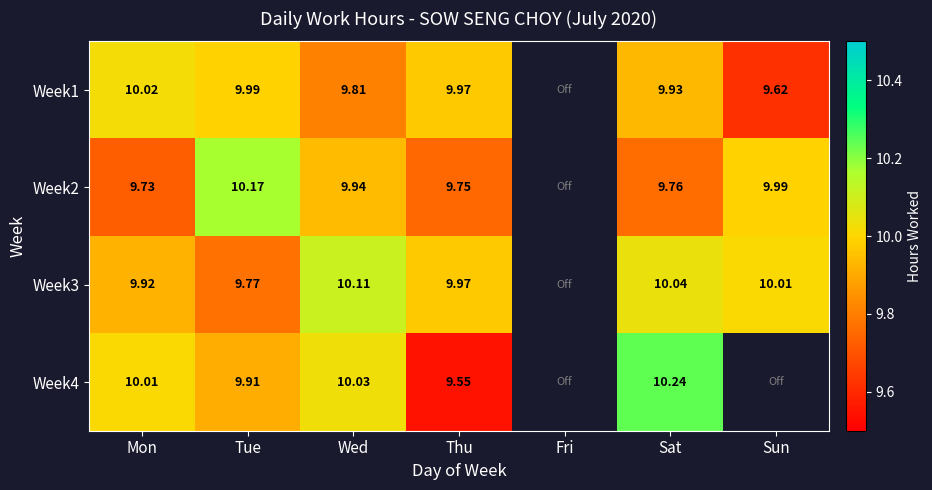

Is the value of Week1 at Tue greater than the value of Week2 at Thu?

Yes